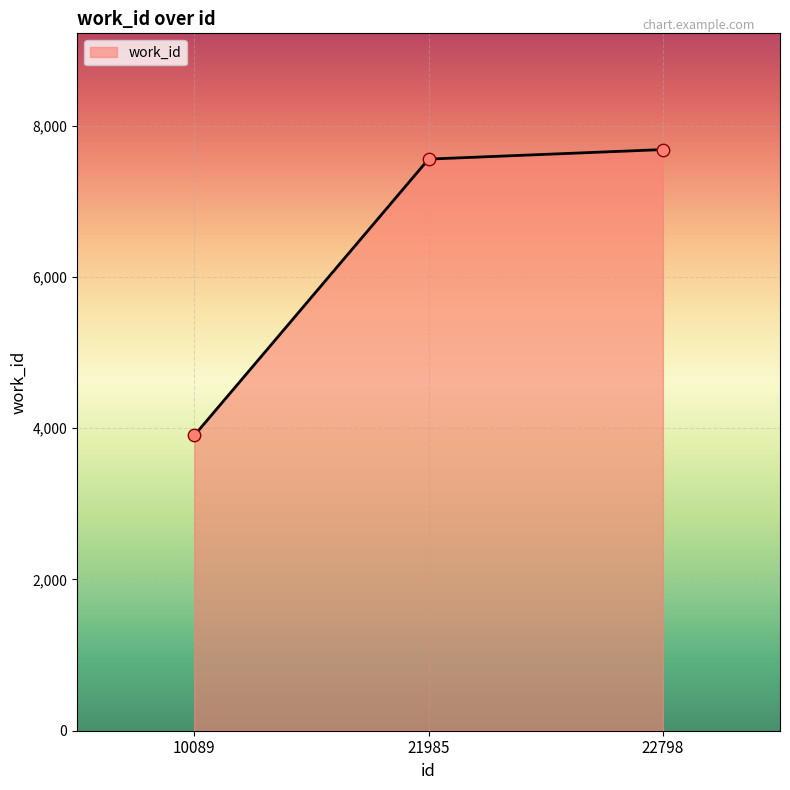

Which has a higher value, 22798 or 21985?

22798